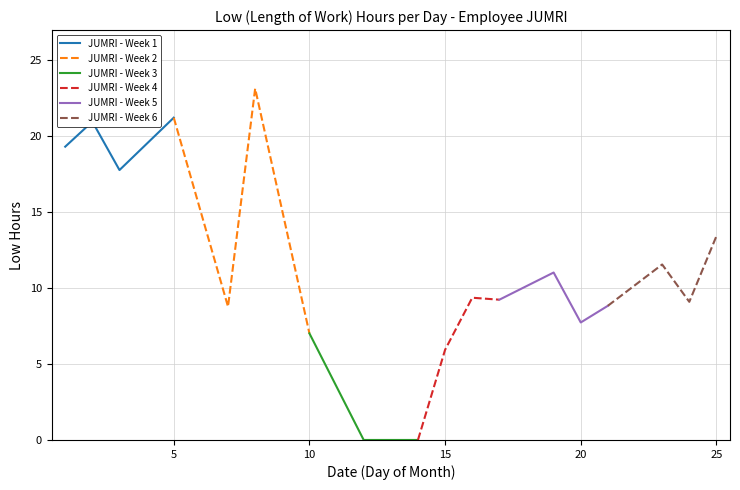

What is the maximum value for JUMRI - Week 1?

21.2